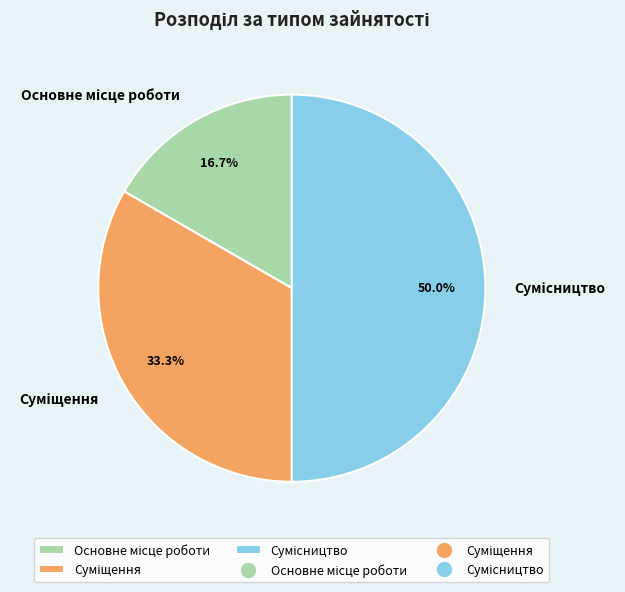

What is the change in value from Основне місце роботи to Суміщення?

+1